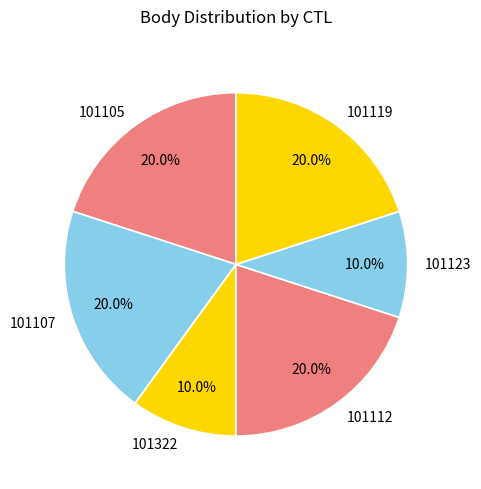

True or false: 101119 accounts for 31% of the total.

False